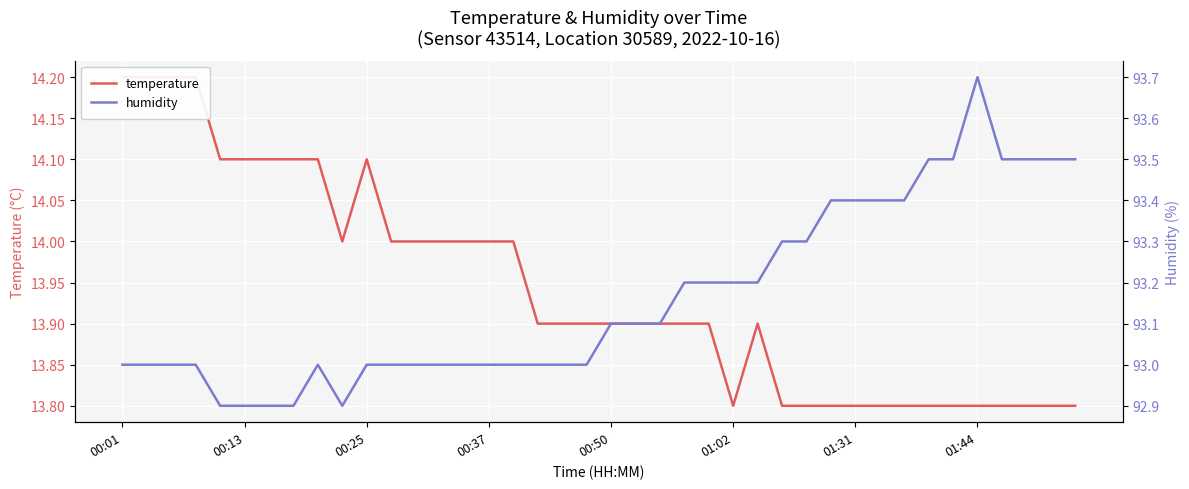

Is it true that humidity equals 93.4 at 32?

True